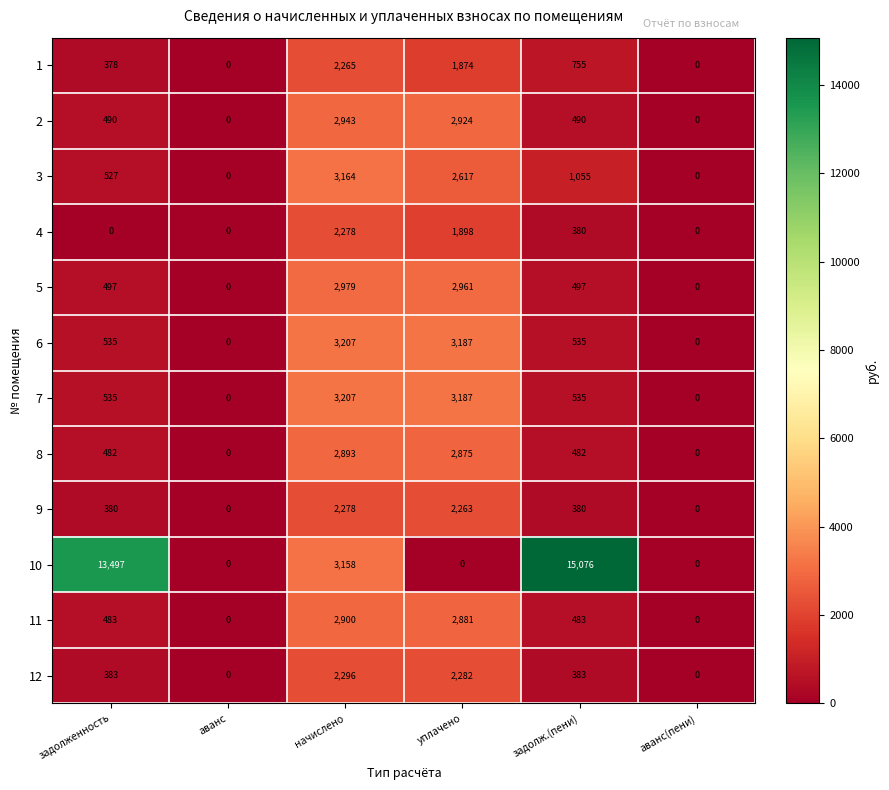

What value does the 12 series have at задолженность, to the nearest 50?

400